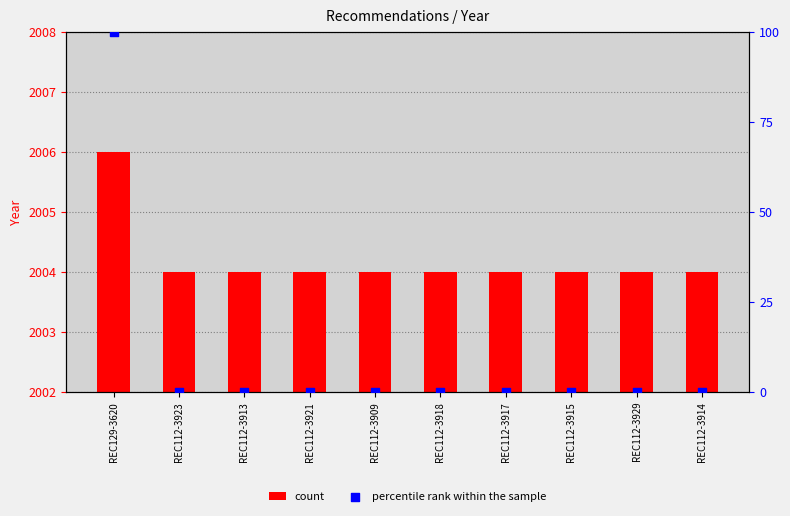

Which series reaches the maximum Y coordinate?

count